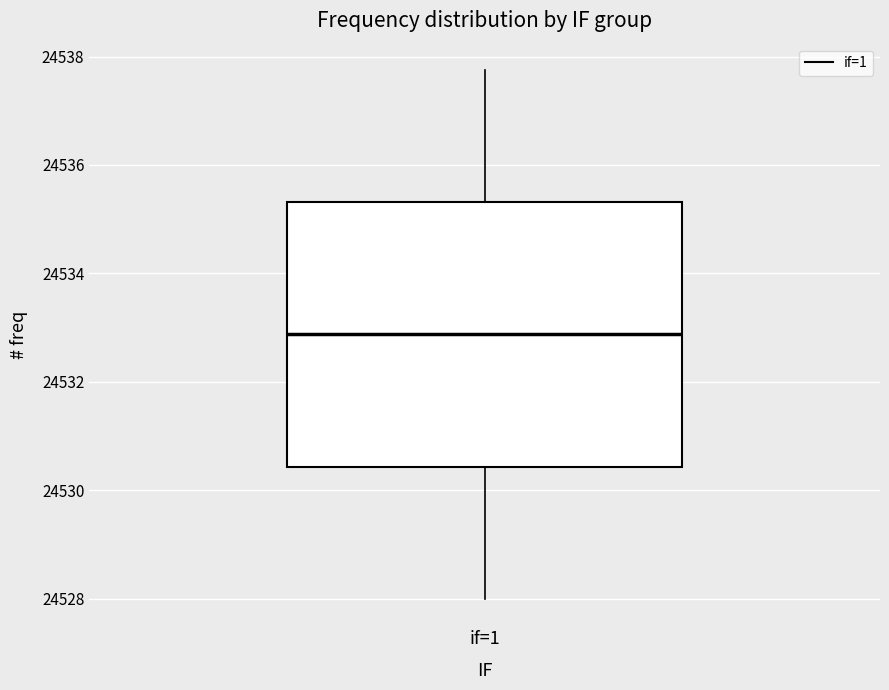

Where does the lower whisker of the box for if=1 end on the y-axis? The values are not printed on the chart, so give them approximately, as read against the axis.

24528.0